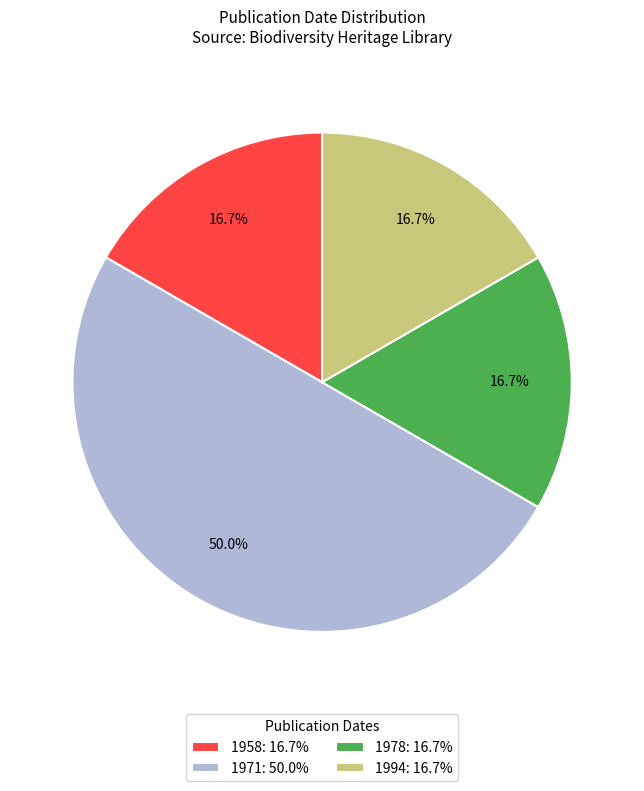

Do 1978: 16.7% and 1994: 16.7% together represent more than half of the pie?

No